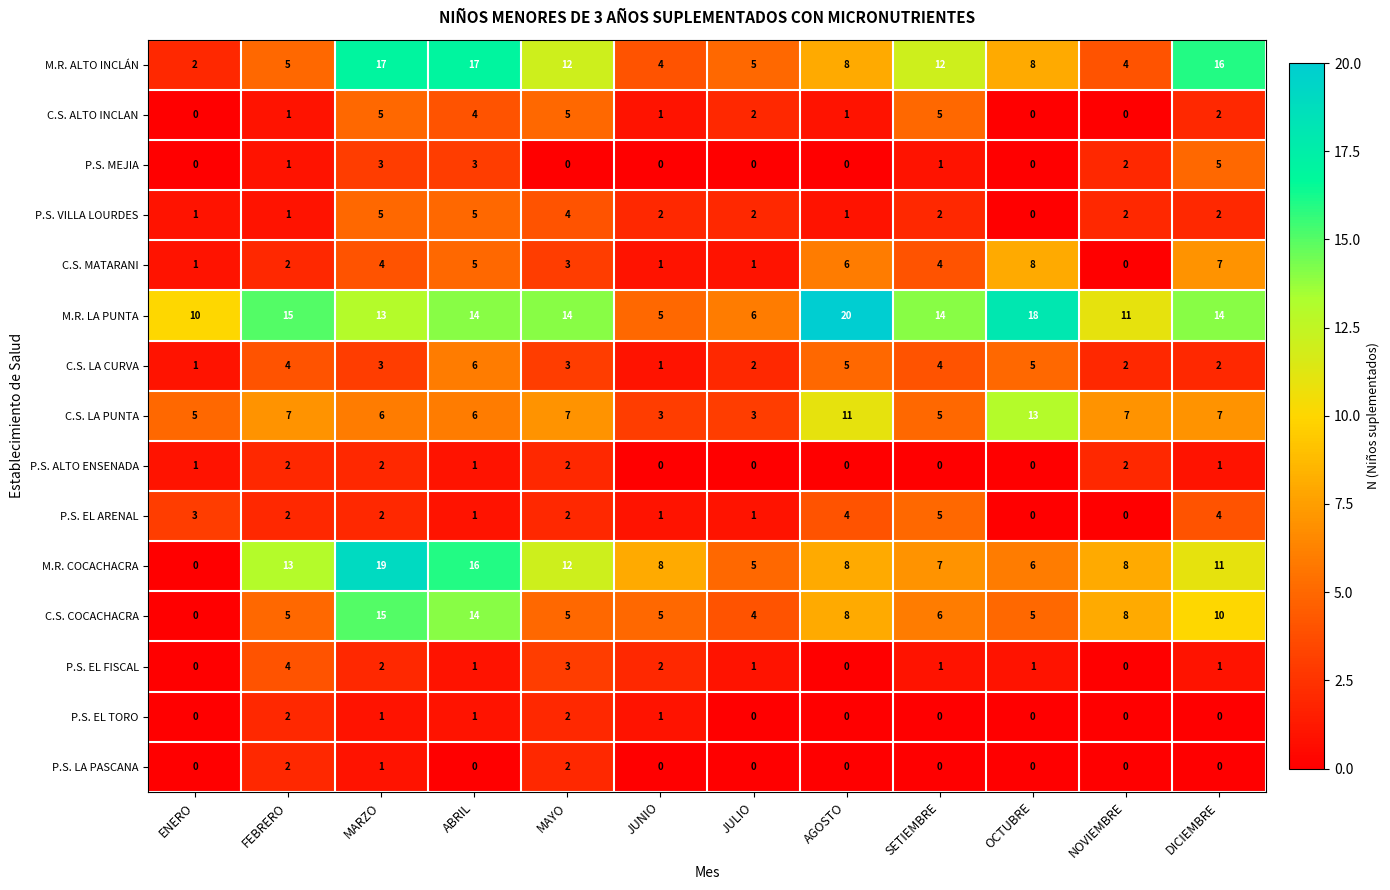

What value does the C.S. LA CURVA series have at SETIEMBRE?

4